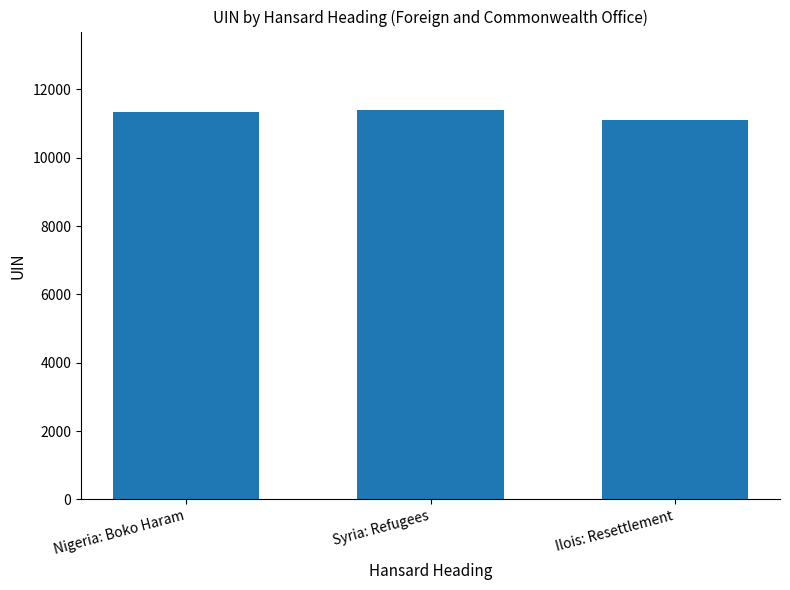

Reading left to right, transcribe all the data shown in this chart.

Nigeria: Boko Haram=11345	Syria: Refugees=11412	Ilois: Resettlement=11097